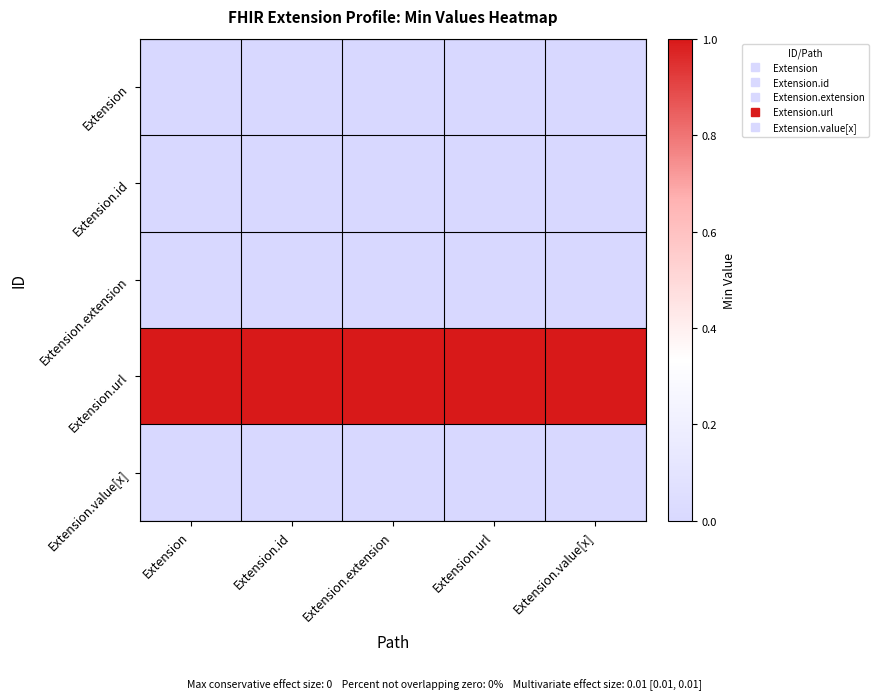

Rank the series at Extension.value[x] from highest to lowest value.

Extension.url, Extension, Extension.id, Extension.extension, Extension.value[x]